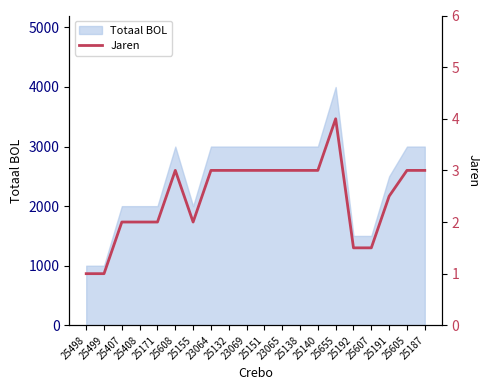

How many values are between 2 and 3?

15